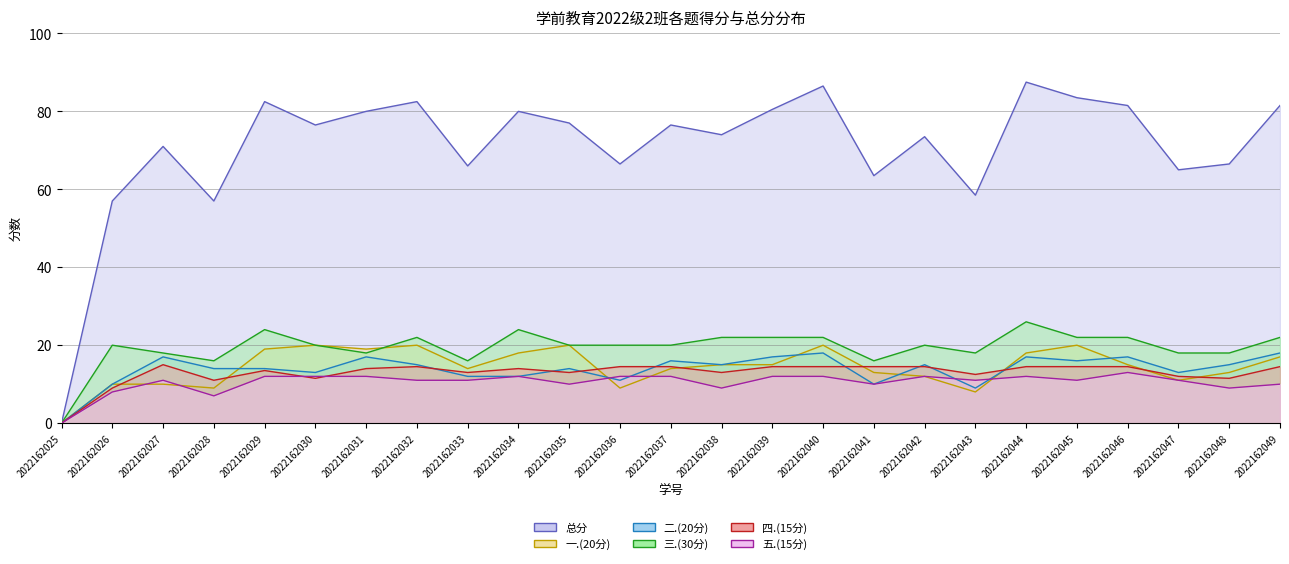

What is the value of the 五.(15分) point at the 3rd from the left?

11.0